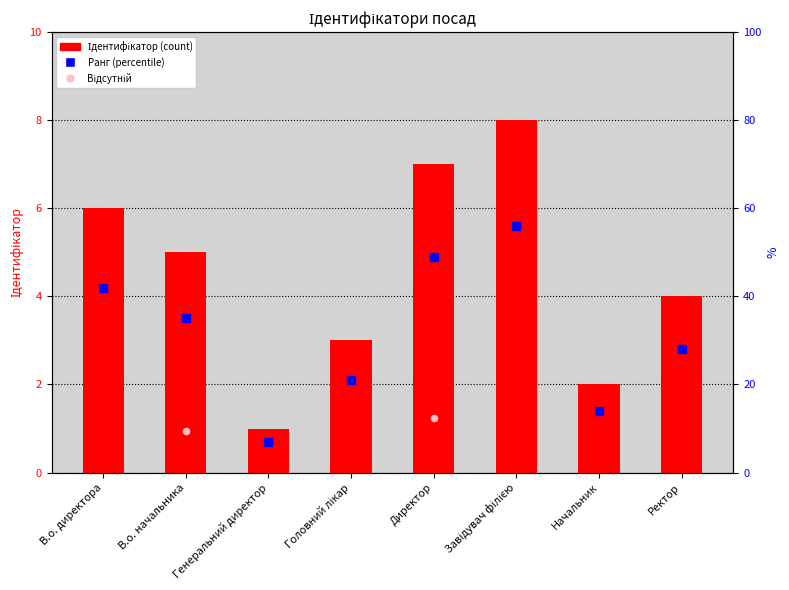

What is the ratio of the value at Начальник to the value at В.о. начальника?

0.4